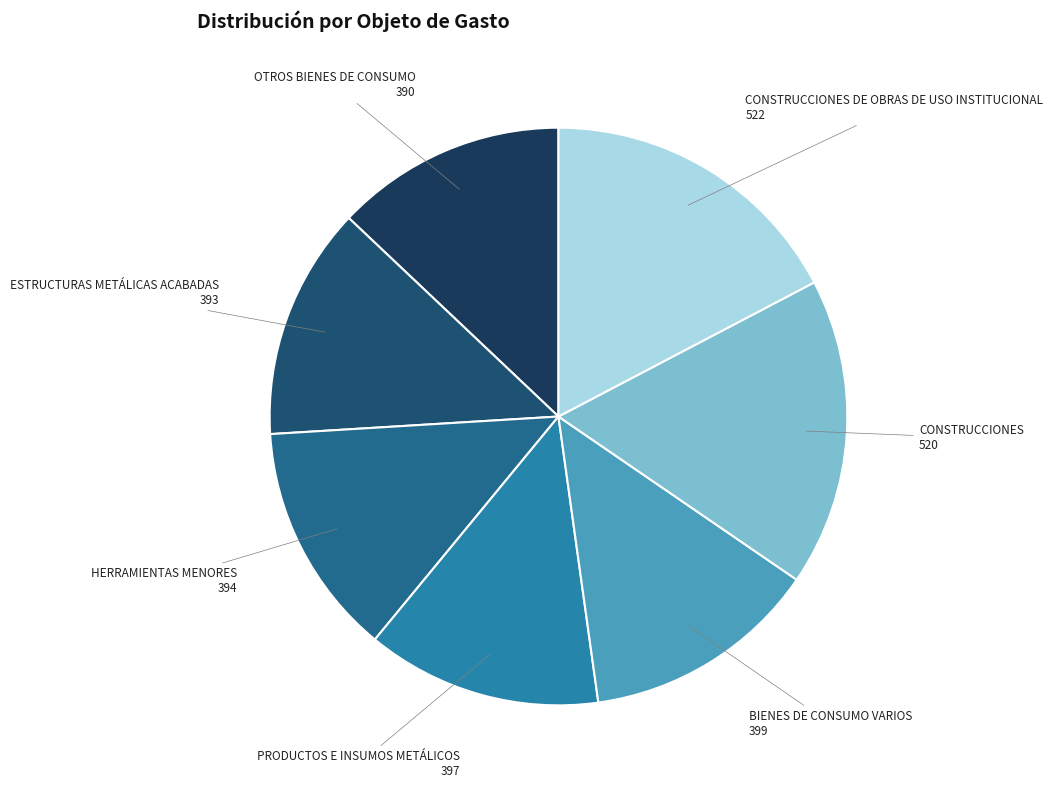

How many segments does this pie chart have?

7